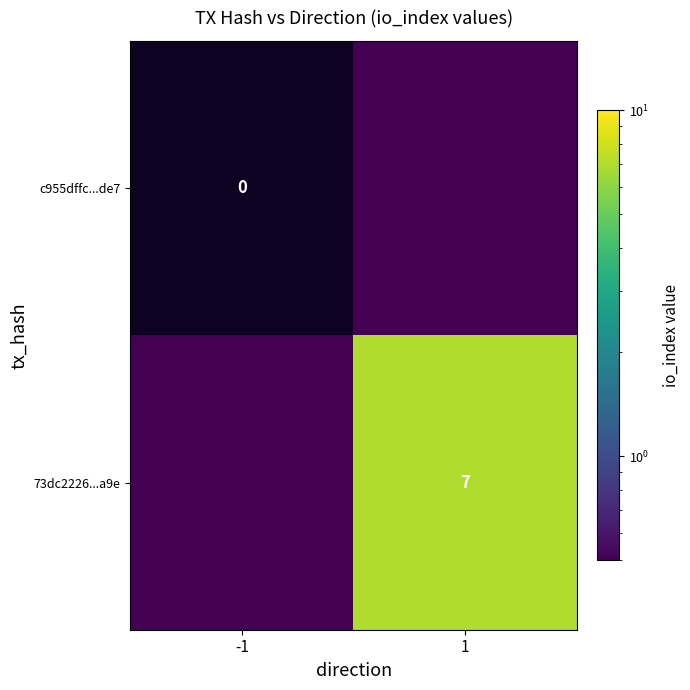

Between 1 and -1, which is larger?

1